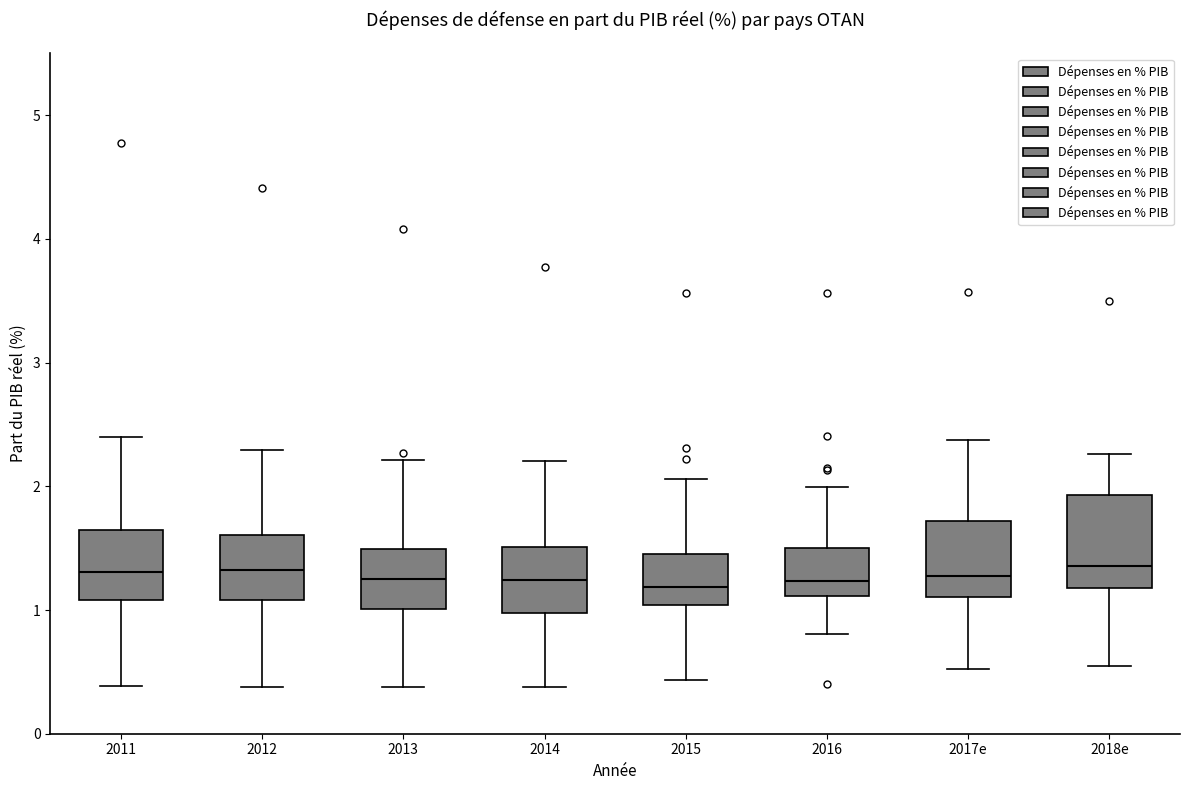

Where does the median line of the box for 2015 sit on the y-axis? The values are not printed on the chart, so give them approximately, as read against the axis.

1.2